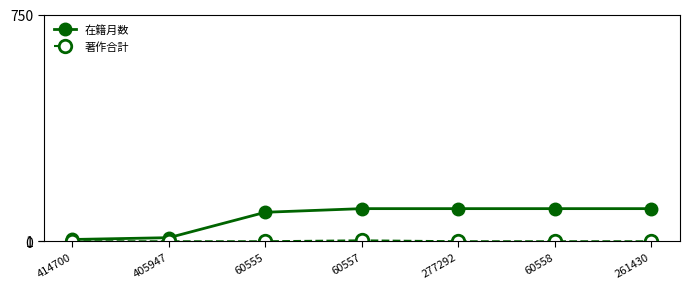

What is the label of the 1st point from the left?

414700